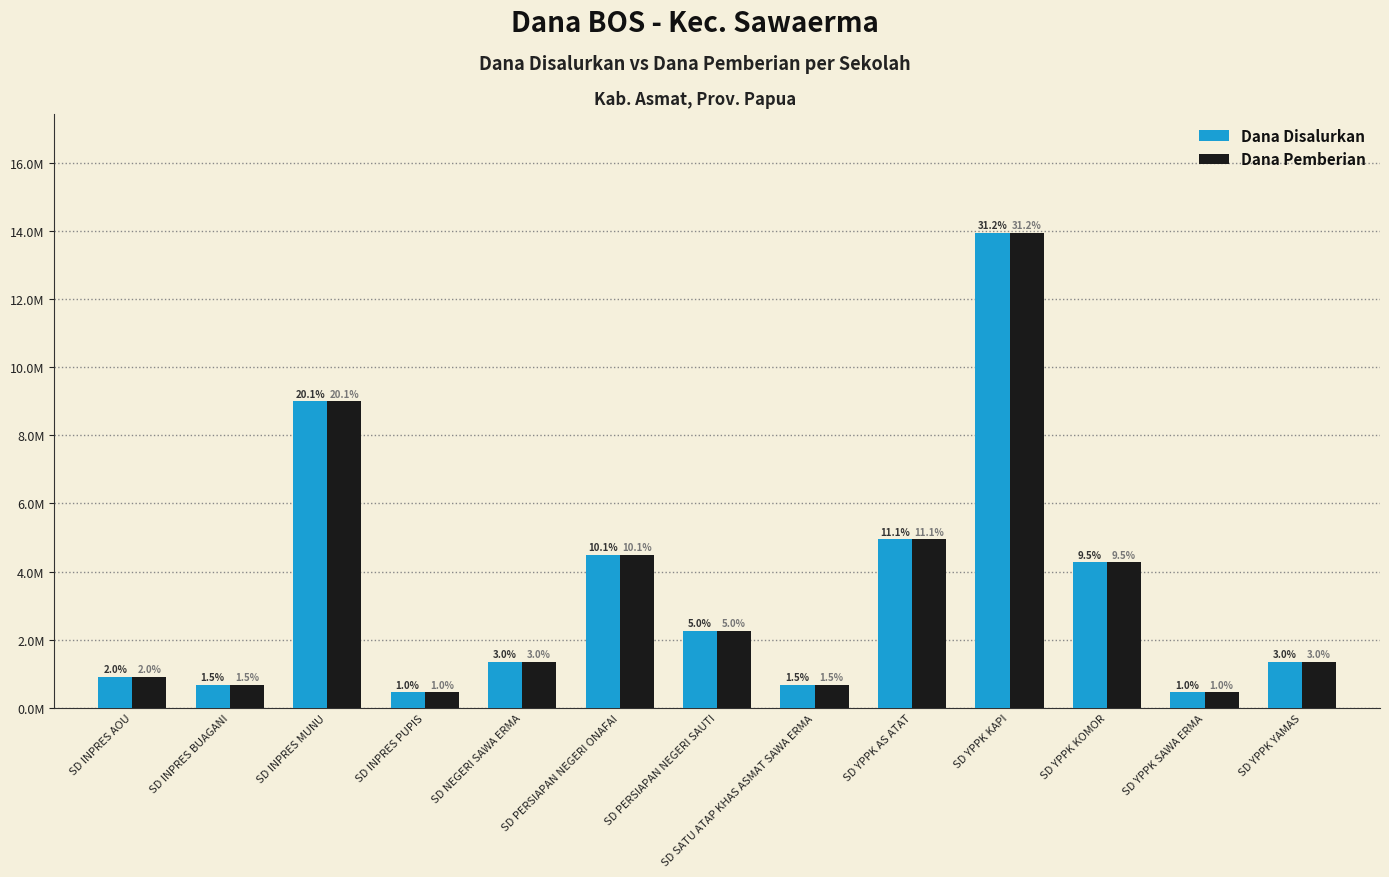

What is the difference between the Dana Pemberian values at SD NEGERI SAWA ERMA and SD INPRES AOU?

450000